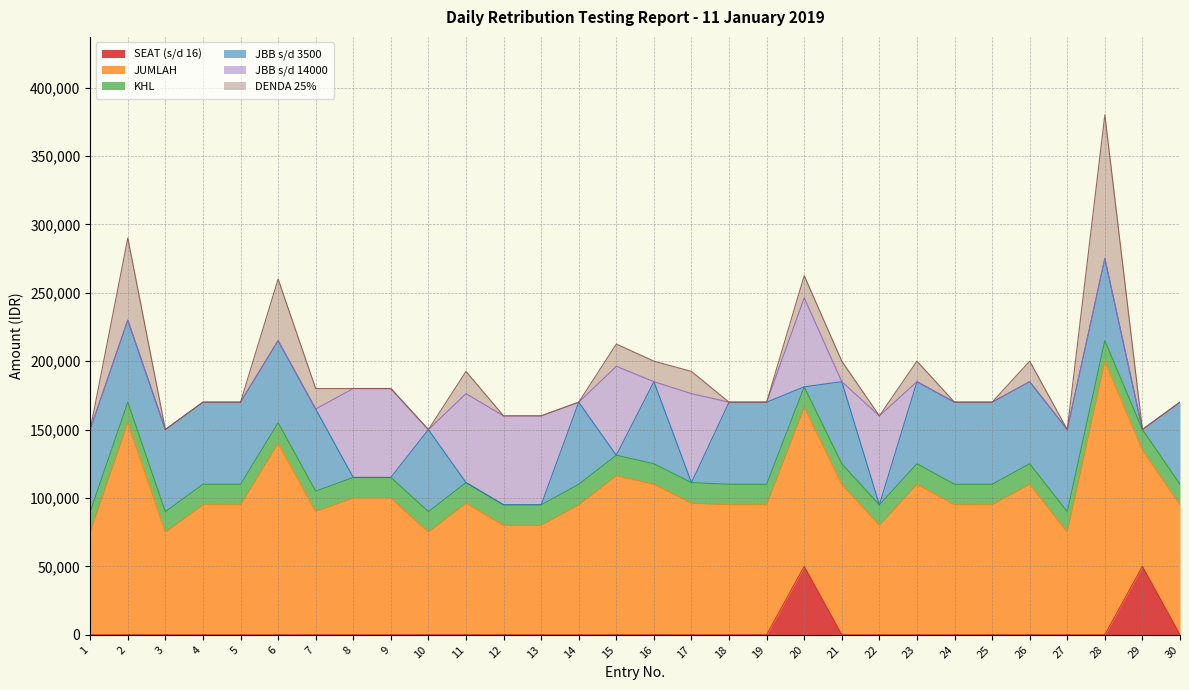

Reading right to left, transcribe all the data shown in this chart.

SEAT (s/d 16): 0	50000	0	0	0	0	0	0	0	0	50000	0	0	0	0	0	0	0	0	0	0	0	0	0	0	0	0	0	0	0
JUMLAH: 95000	85000	200000	75000	110000	95000	95000	110000	80000	110000	116250	95000	95000	96250	110000	116250	95000	80000	80000	96250	75000	100000	100000	90000	140000	95000	95000	75000	155000	75000
KHL: 15000	15000	15000	15000	15000	15000	15000	15000	15000	15000	15000	15000	15000	15000	15000	15000	15000	15000	15000	15000	15000	15000	15000	15000	15000	15000	15000	15000	15000	15000
JBB s/d 3500: 60000	0	60000	60000	60000	60000	60000	60000	0	60000	0	60000	60000	0	60000	0	60000	0	0	0	60000	0	0	60000	60000	60000	60000	60000	60000	60000
JBB s/d 14000: 0	0	0	0	0	0	0	0	65000	0	65000	0	0	65000	0	65000	0	65000	65000	65000	0	65000	65000	0	0	0	0	0	0	0
DENDA 25%: 0	0	105000	0	15000	0	0	15000	0	15000	16250	0	0	16250	15000	16250	0	0	0	16250	0	0	0	15000	45000	0	0	0	60000	0